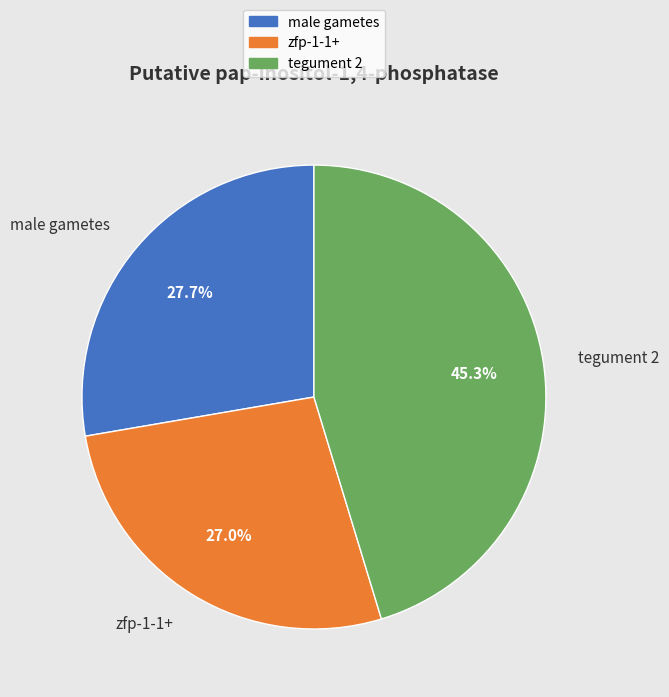

Is the sum of zfp-1-1+ and male gametes greater than half?

Yes